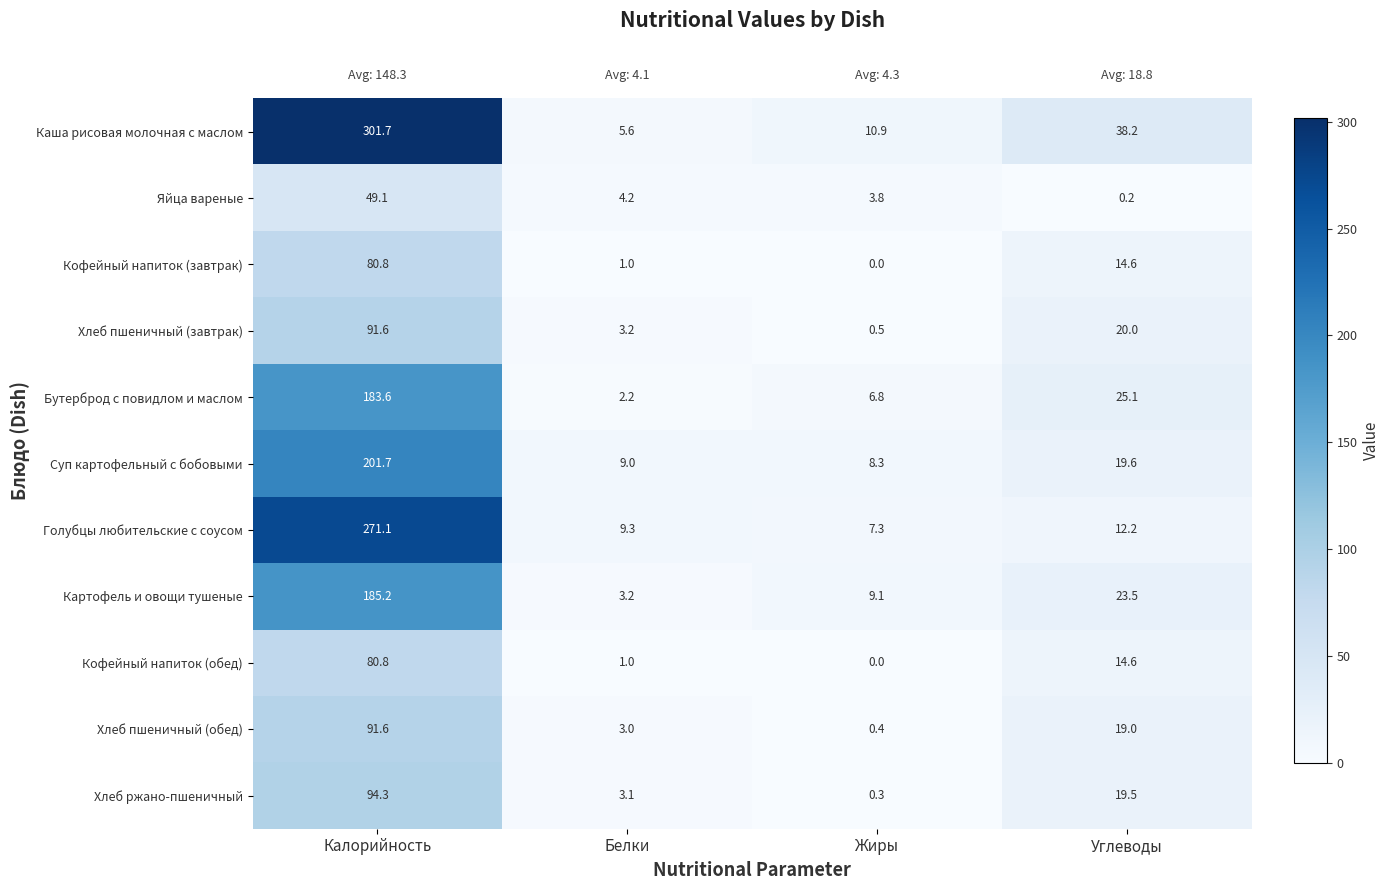

What is the sum of all Кофейный напиток (обед) values?

96.4